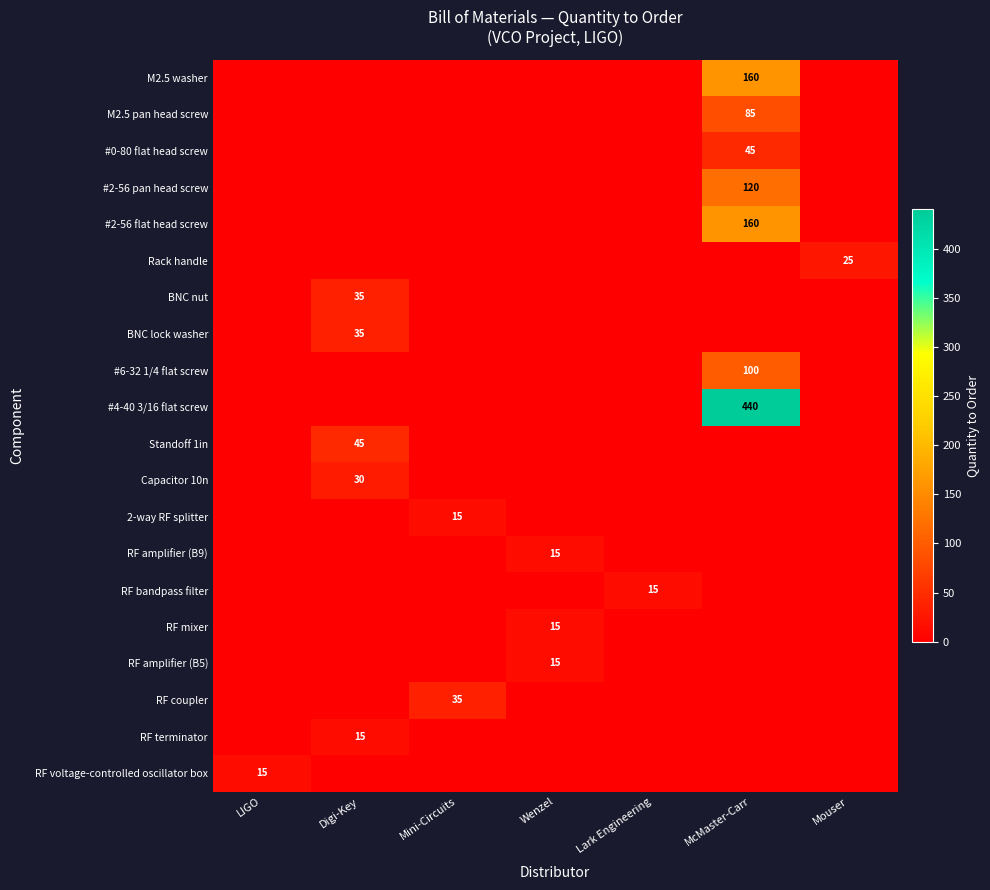

True or false: Rack handle has a value of 36 at Mouser.

False